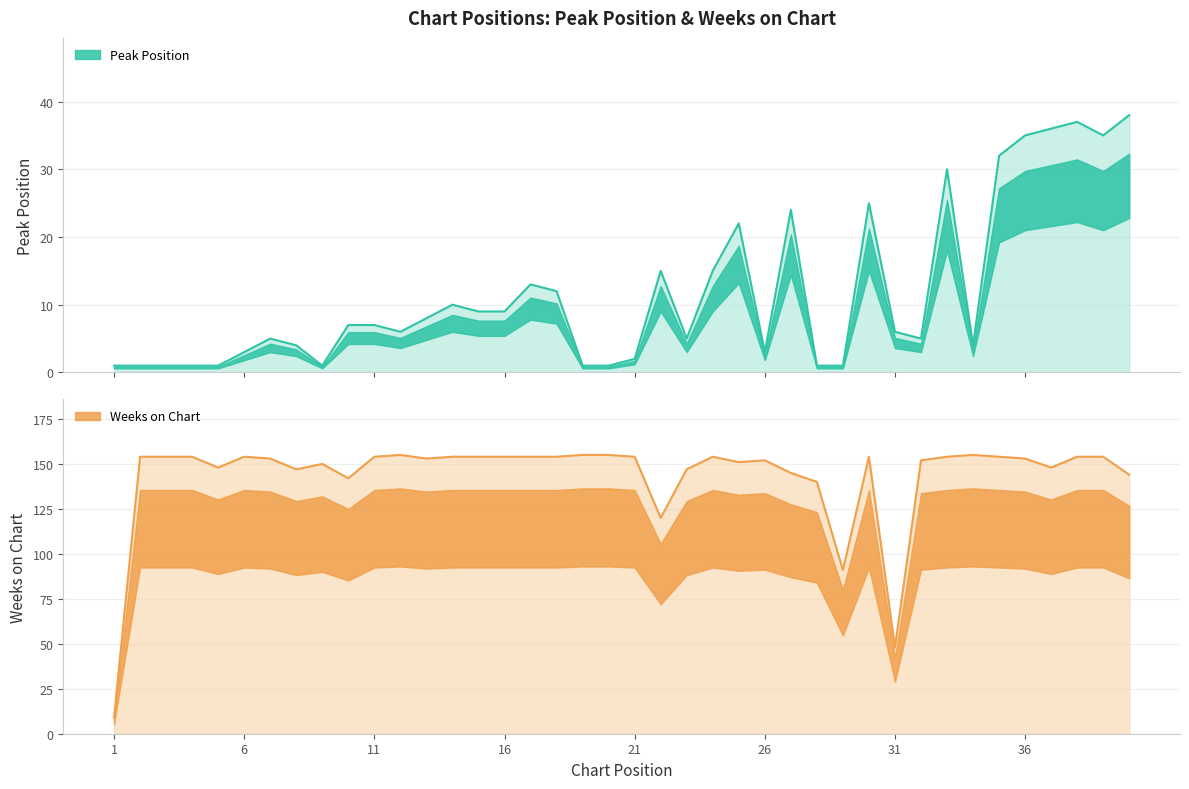

At 29, list the series in order from smallest to largest.

Peak Position, Weeks on Chart